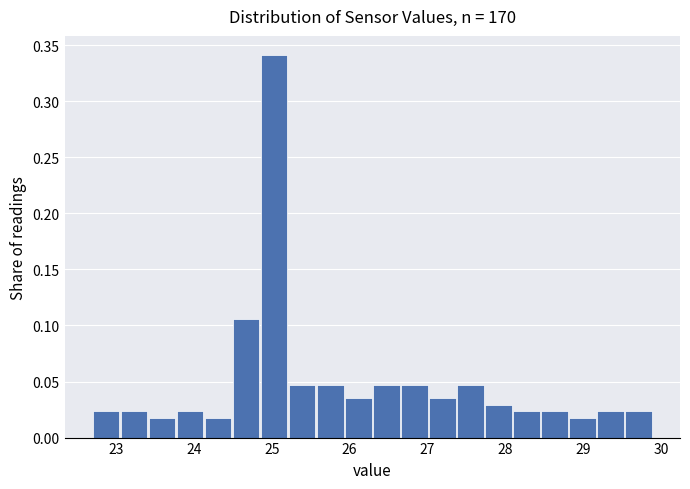

Around what value on the x-axis is the tallest bar? Give the approximate position of its centre, as read against the axis.

25.0